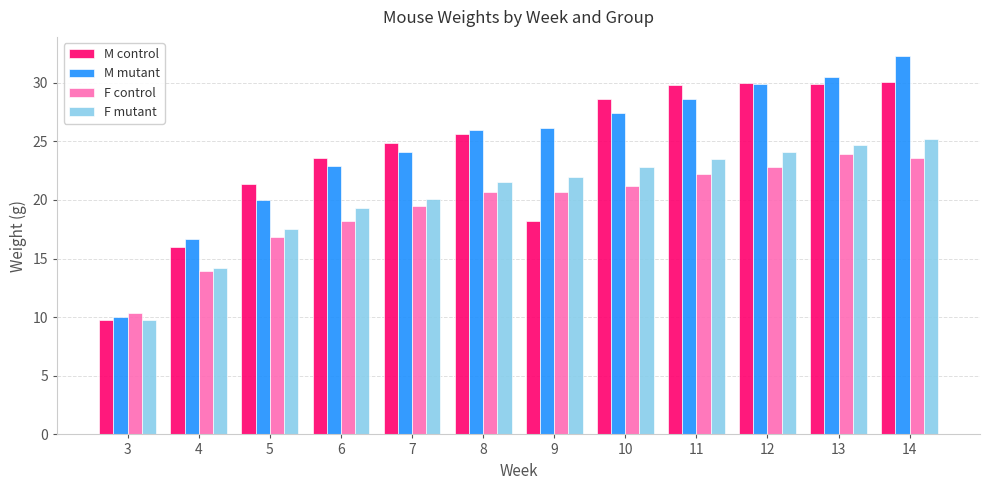

What is the spread (max minus min) of values at 12?

7.2